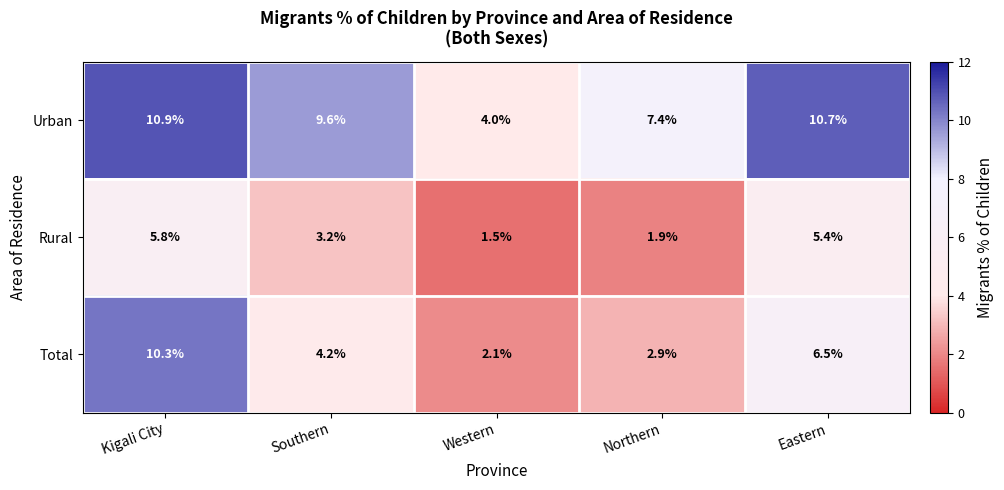

Which label corresponds to the largest value in the chart?

Kigali City